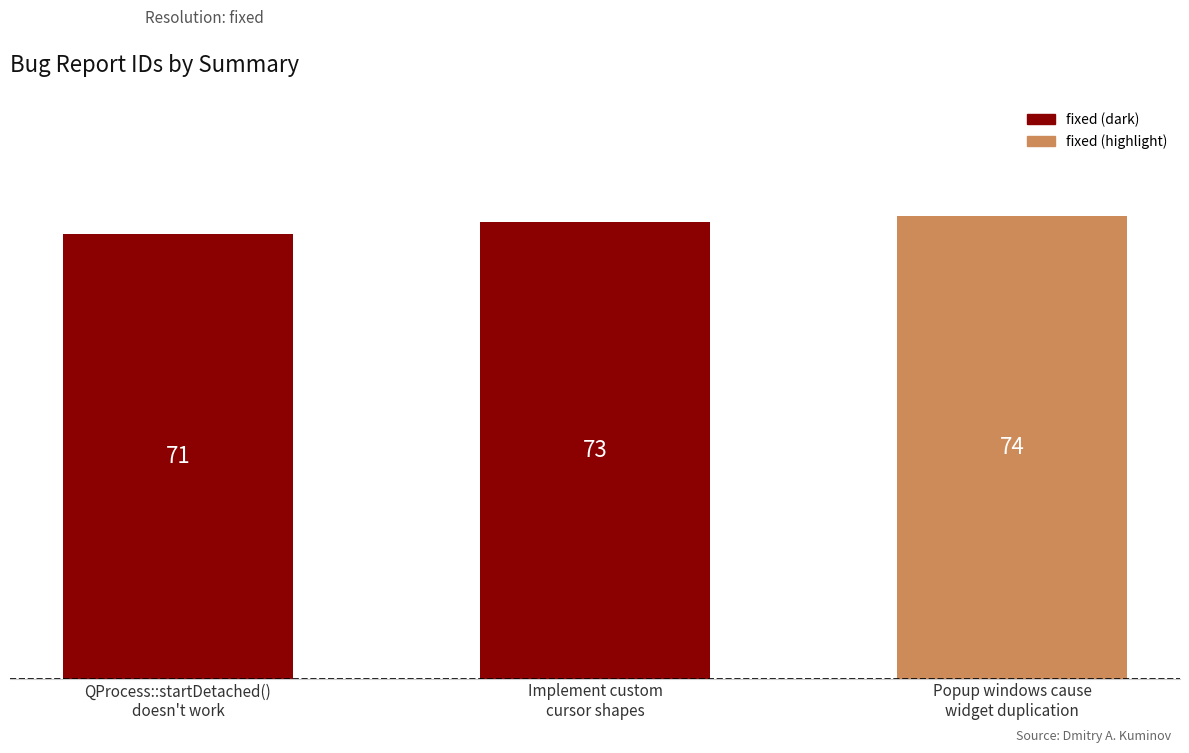

Count the values in the range 71 to 74.

3